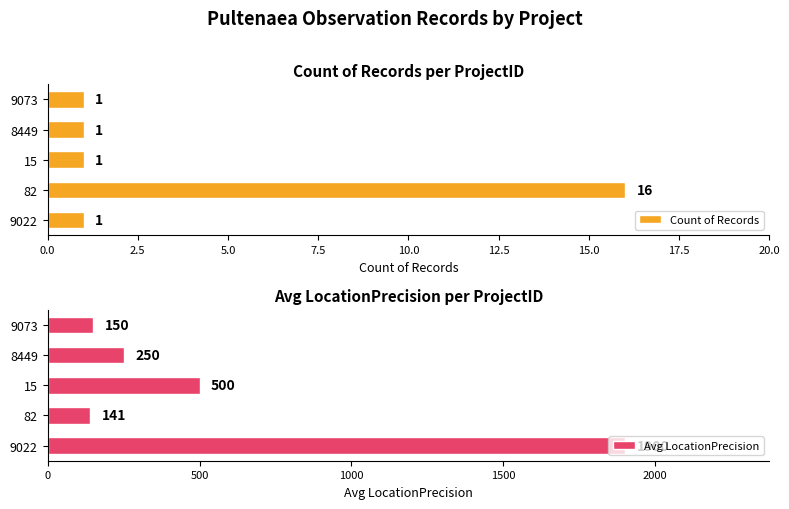

True or false: Count of Records has a value of 2 at 8449.

False